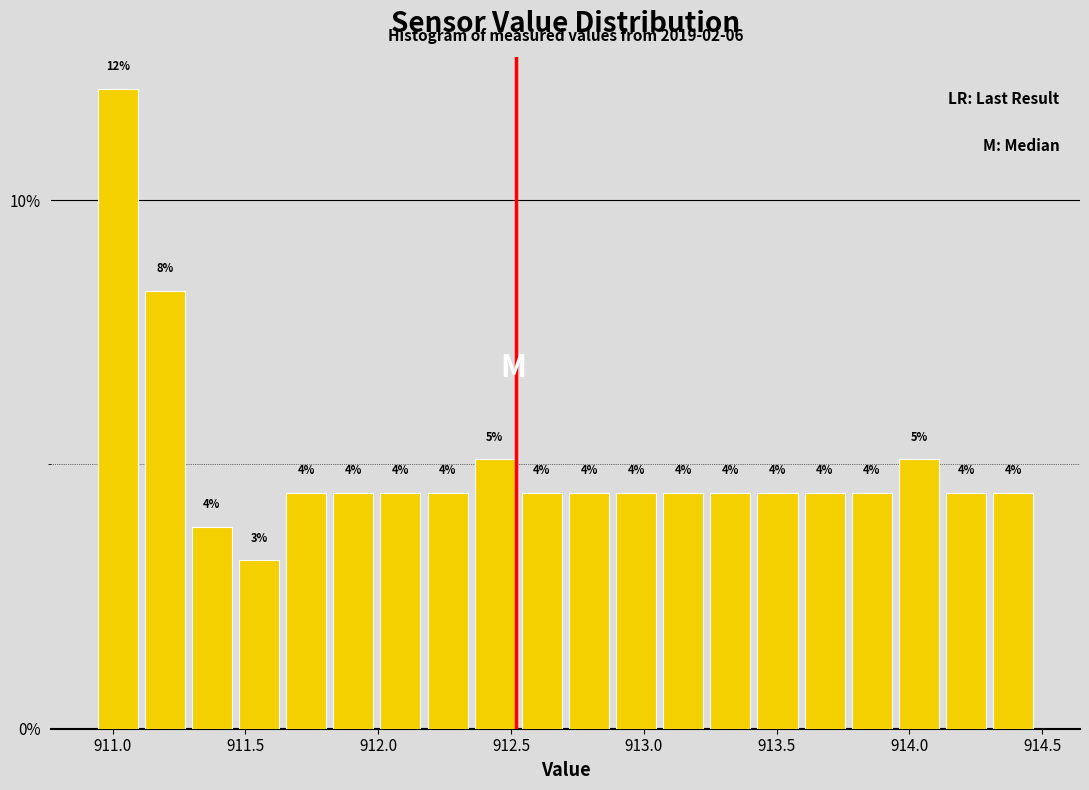

Around what value on the x-axis is the tallest bar? Give the approximate position of its centre, as read against the axis.

911.00